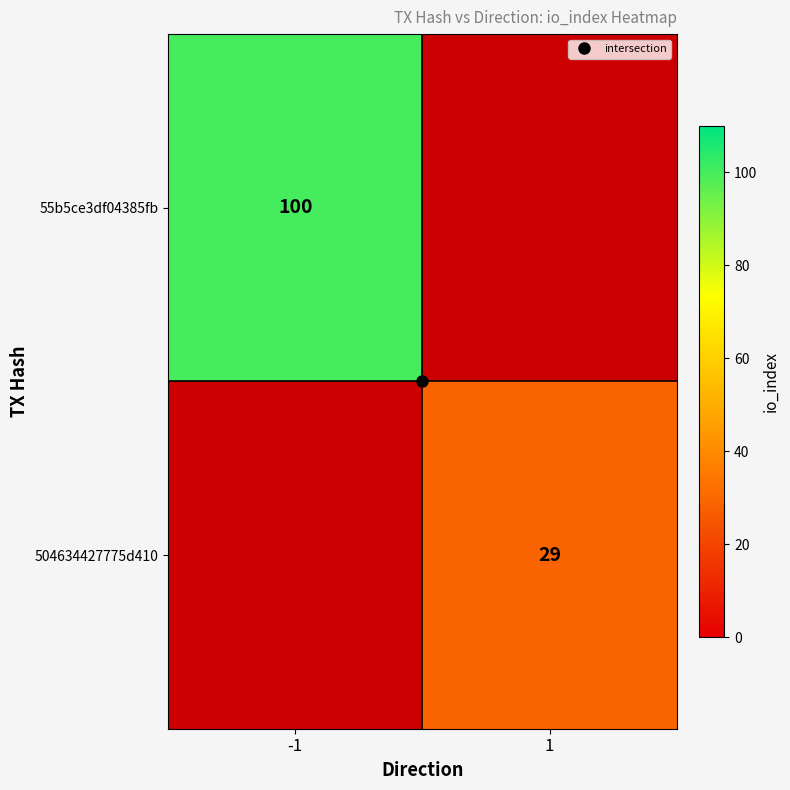

What is the sum of all 55b5ce3df04385fb values?

100